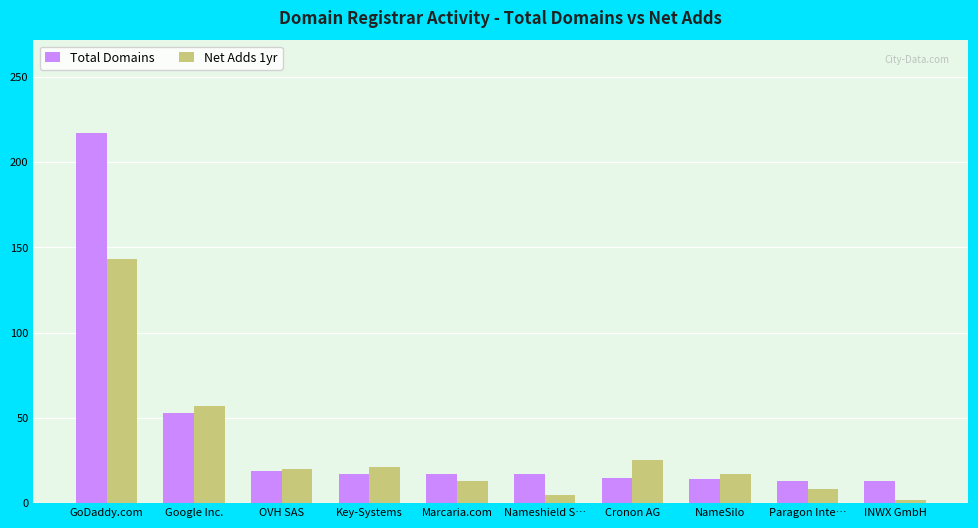

Read the Net Adds 1yr value at Marcaria.com, to the nearest 10.

10